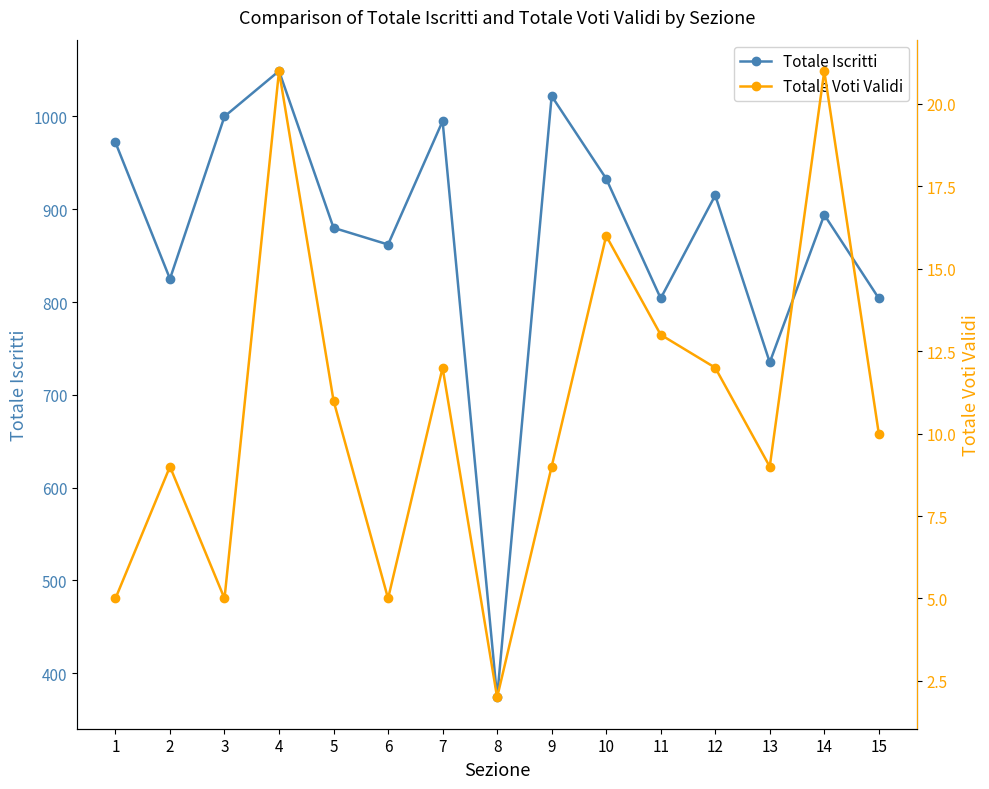

Is it true that Totale Voti Validi equals 5 at 6?

True